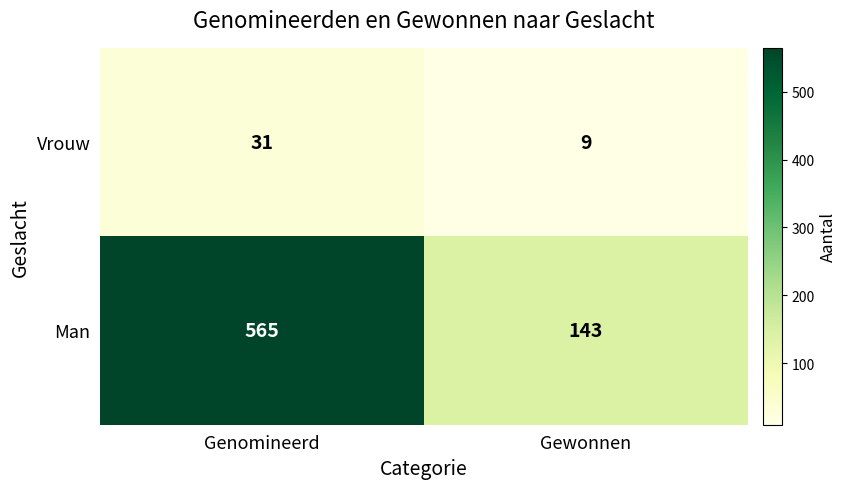

Reading left to right, list all the values displayed in this chart.

Vrouw: Genomineerd=31	Gewonnen=9
Man: Genomineerd=565	Gewonnen=143